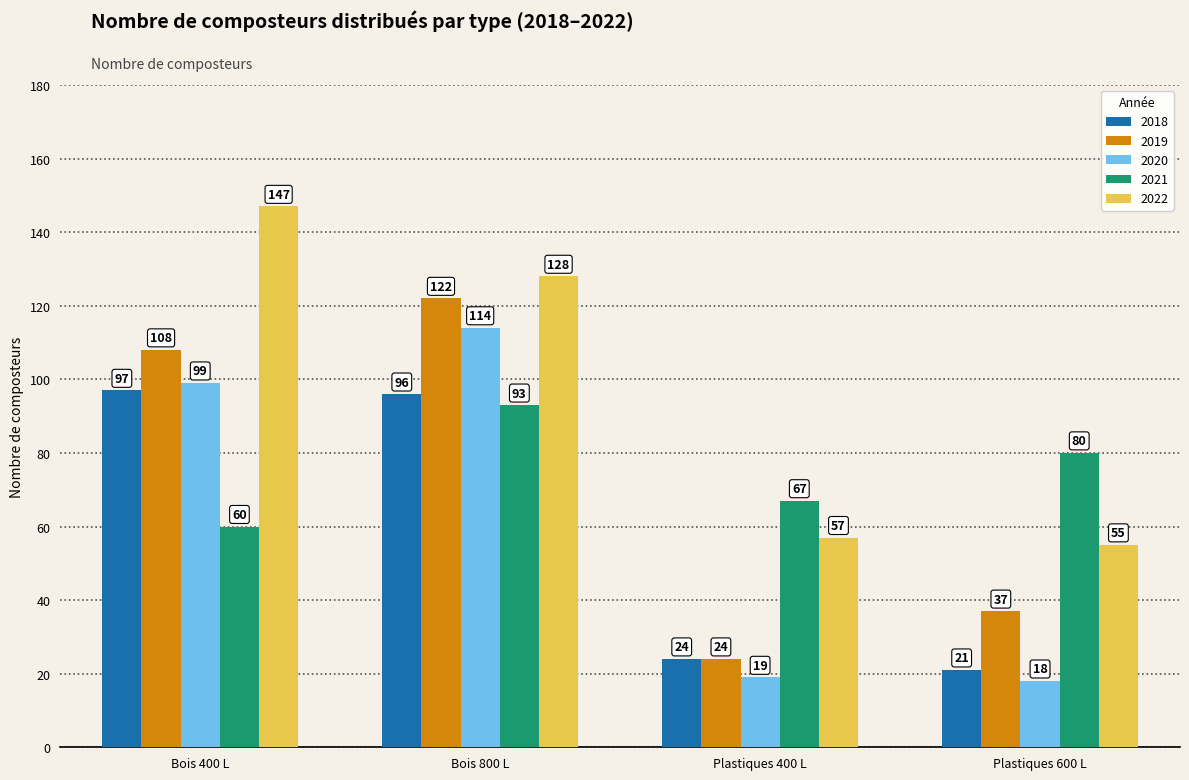

At which category is the sum across all series the highest?

Bois 800 L